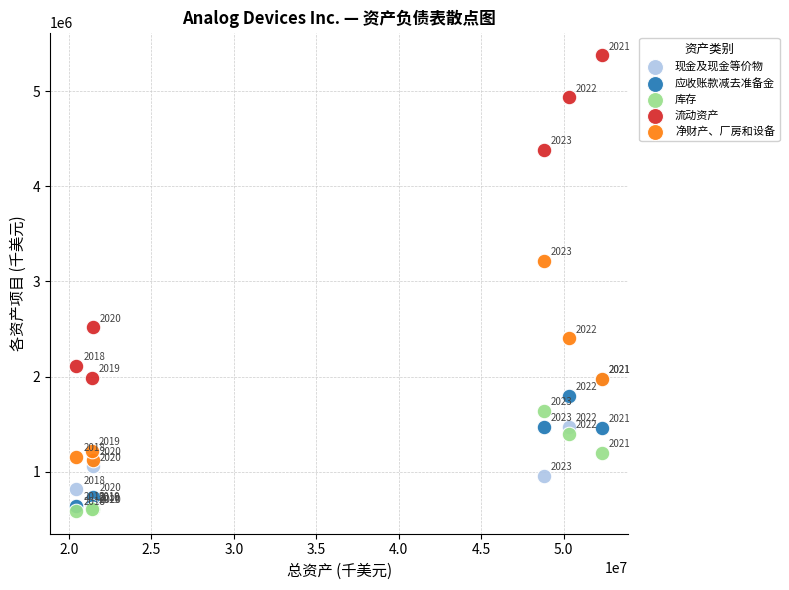

Which series contains the highest Y value?

流动资产